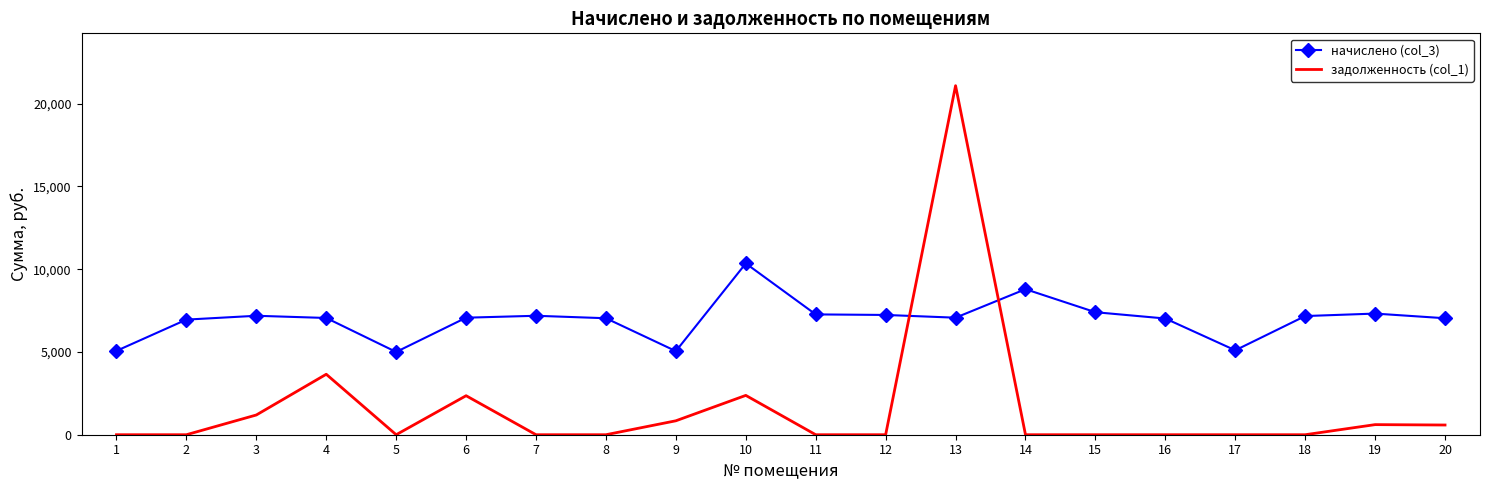

Rank the series by their maximum value, from highest to lowest.

задолженность (col_1), начислено (col_3)